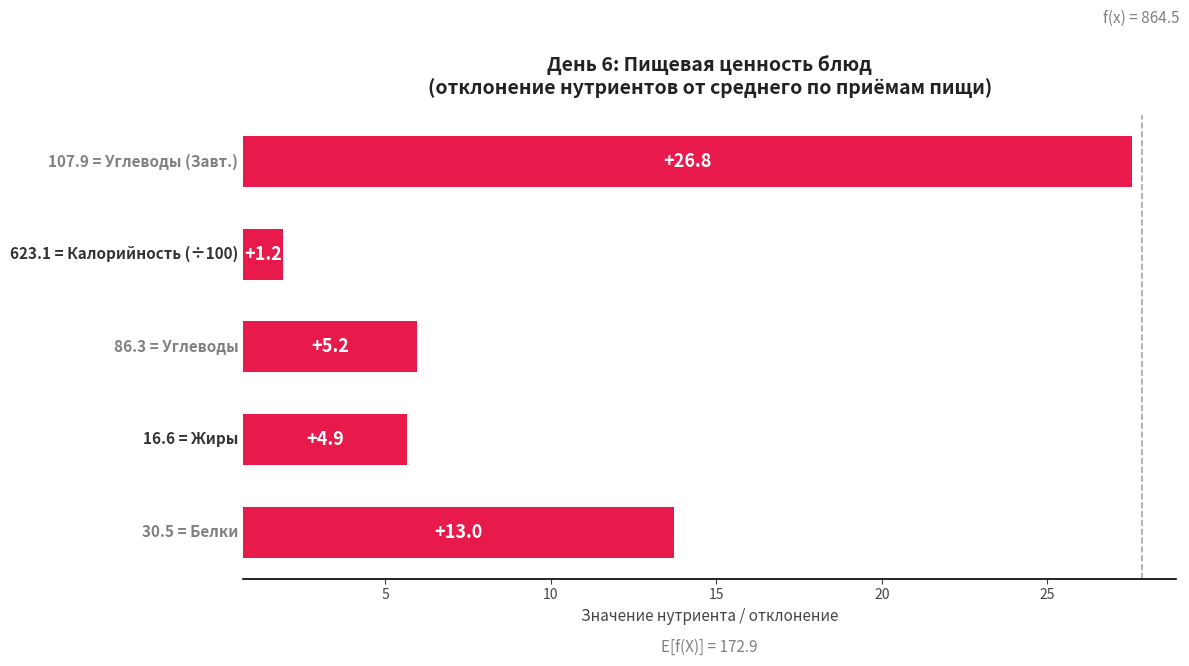

How many data points are above 5?

3